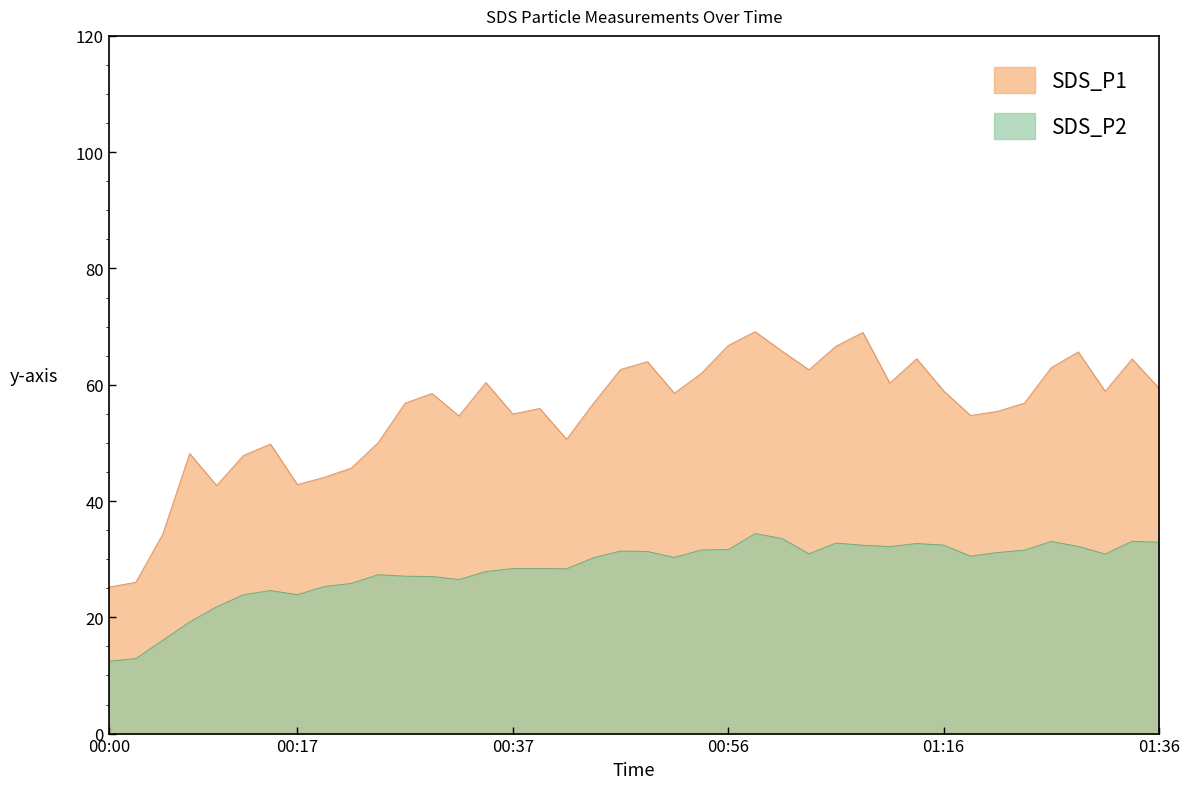

True or false: SDS_P2 and SDS_P1 cross at least once.

False